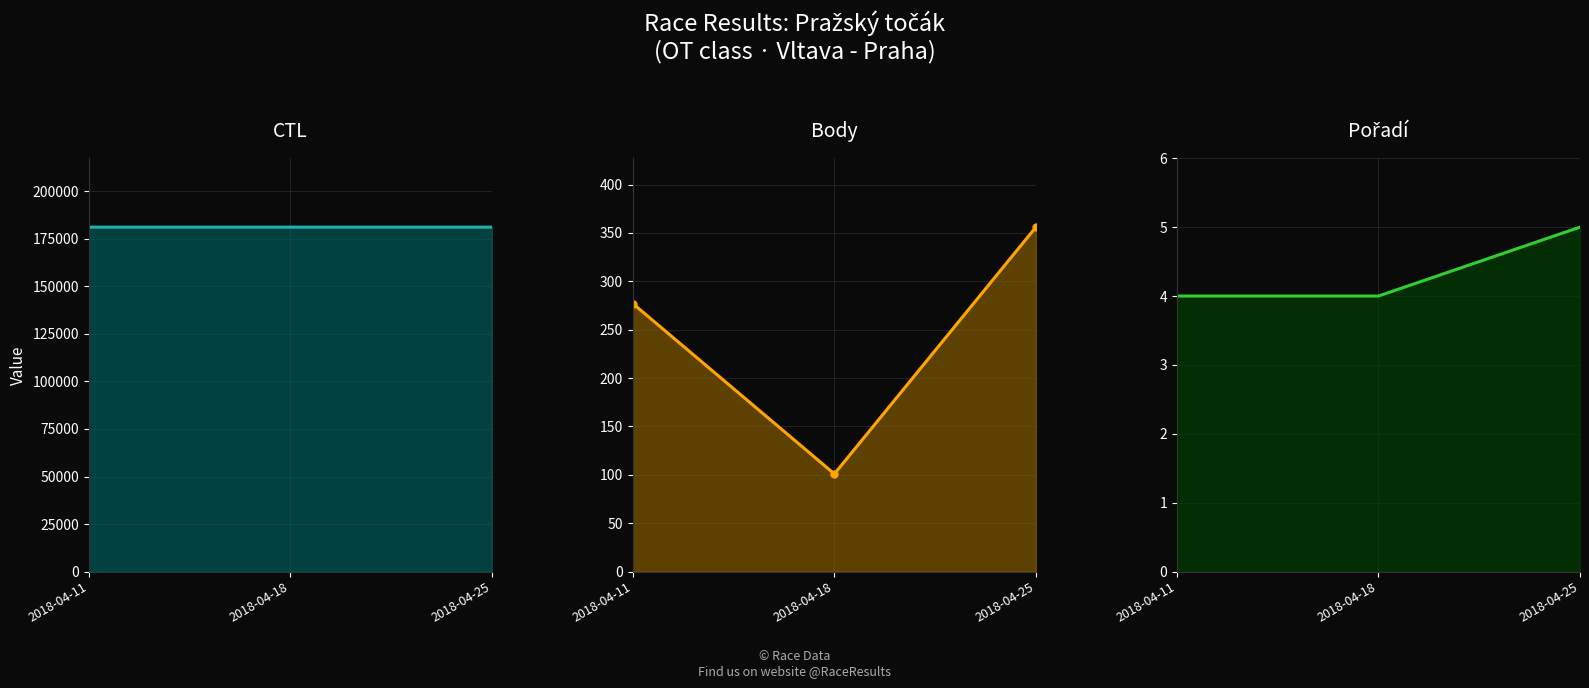

The value of Body at 2018-04-11 is 111. True or false?

False